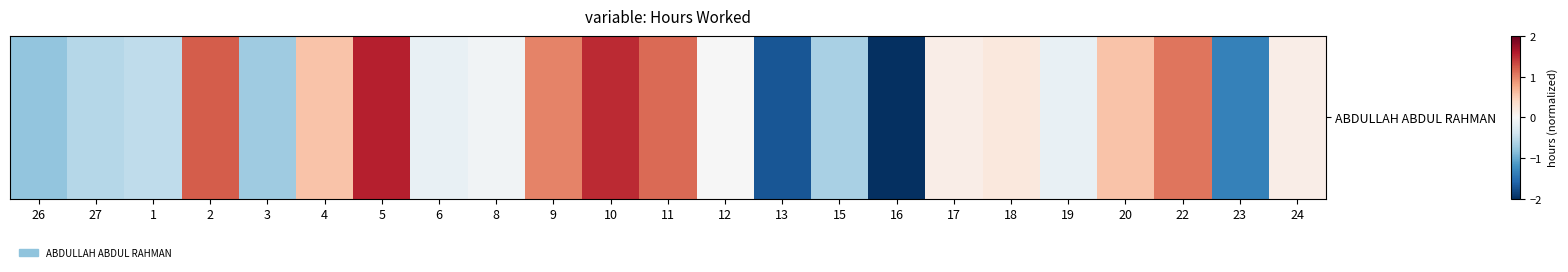

What is the difference between the maximum and second lowest values?

3.3